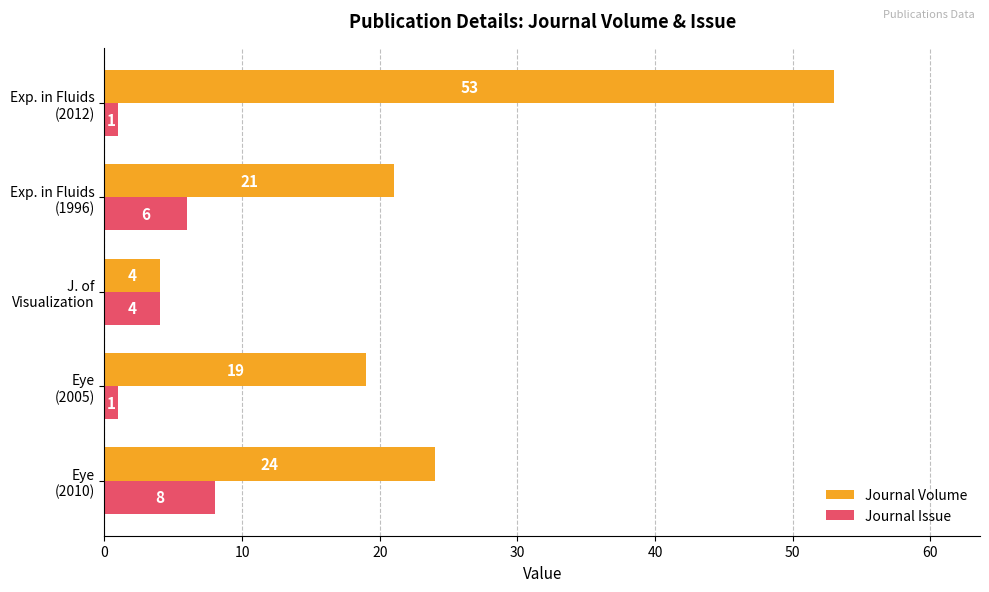

How many Journal Issue values are between 1 and 6?

4